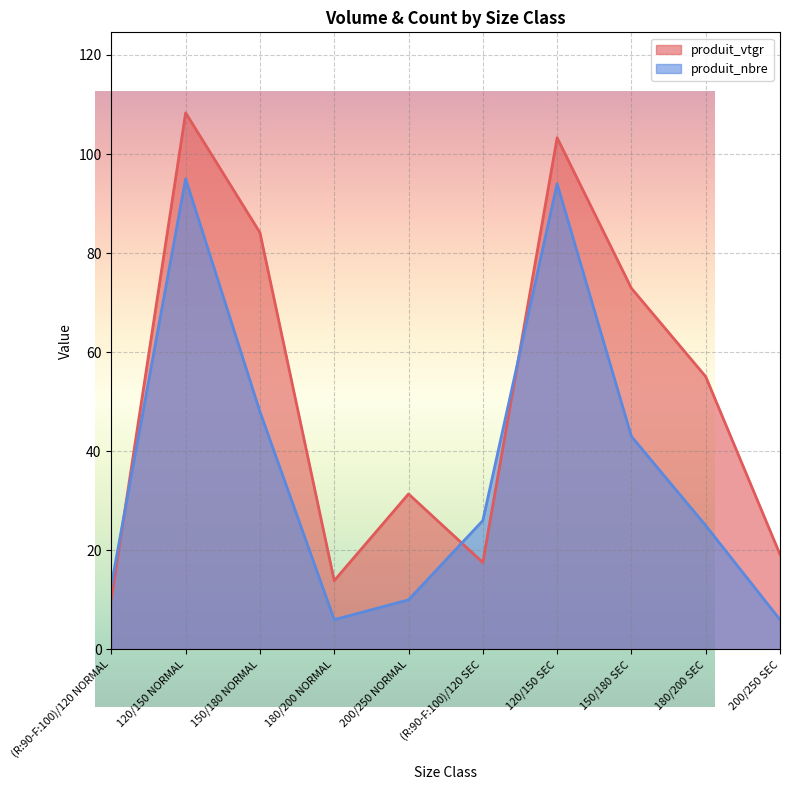

What is the difference between the maximum and minimum values in the produit_vtgr series?

98.1